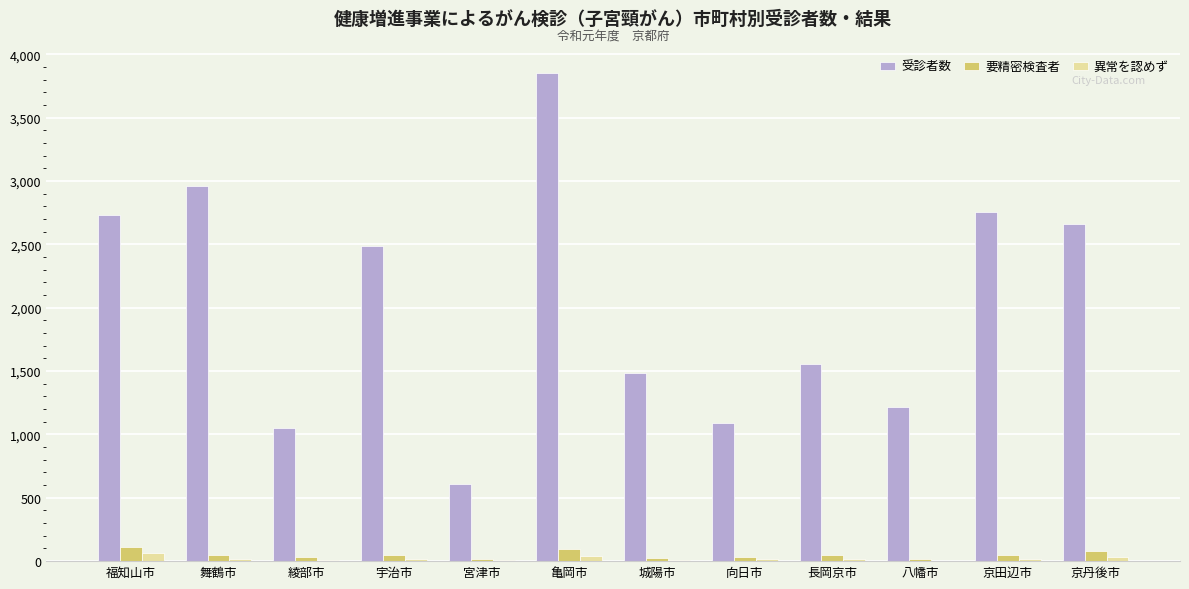

At which category is the sum across all series the highest?

亀岡市